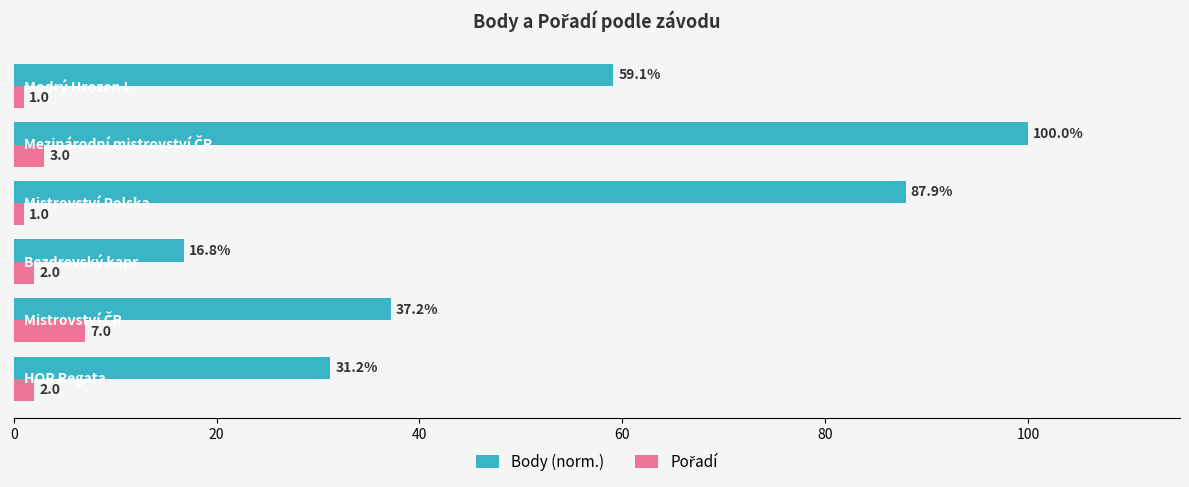

What is the maximum value shown in the chart?

100.0